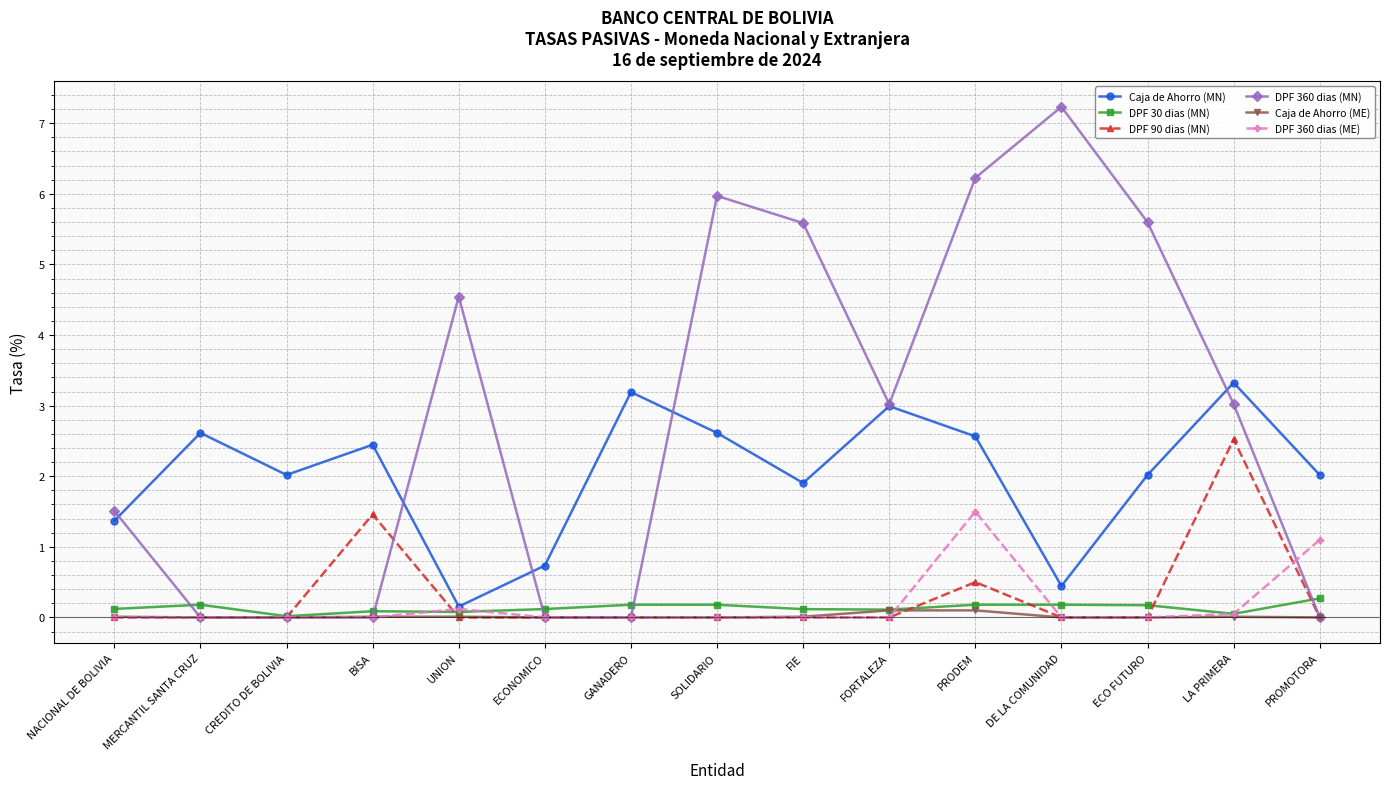

What is the highest value of the DPF 360 dias (MN) series?

7.2